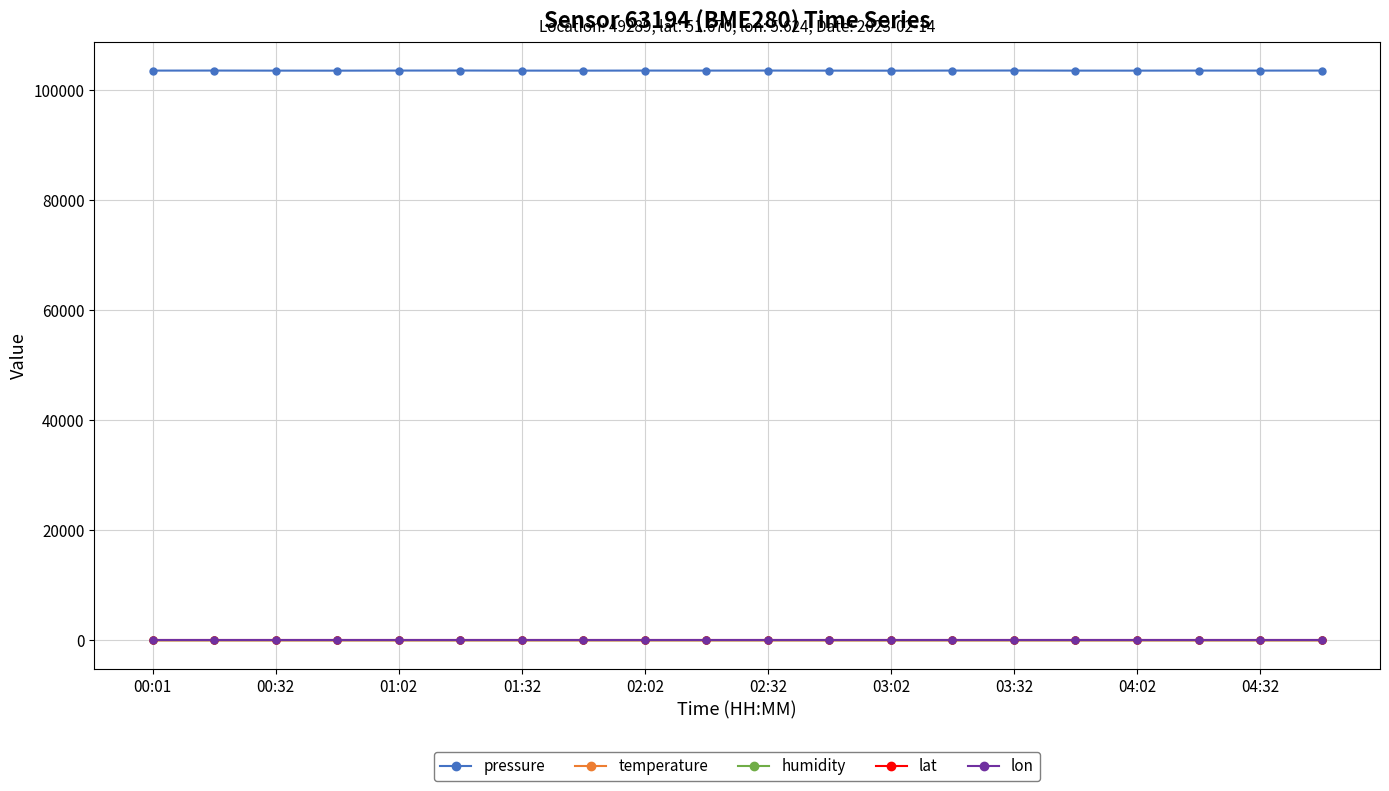

Which series has the largest range (max minus min)?

pressure